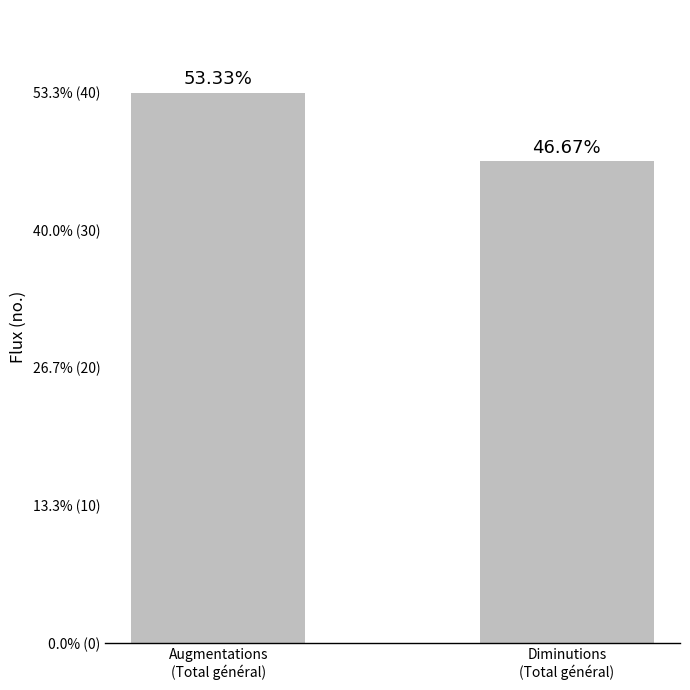

Does the chart contain stacked bars?

No